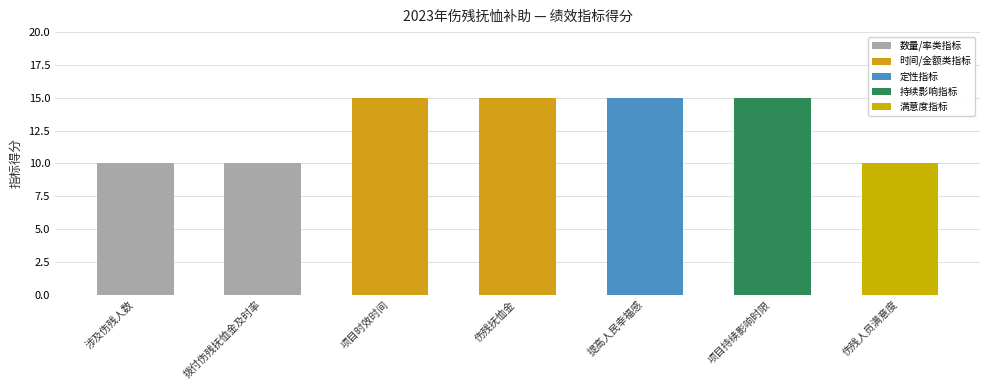

Reading right to left, what are all the values shown in this chart?

伤残人员满意度=10	项目持续影响时限=15	提高人民幸福感=15	伤残抚恤金=15	项目时效时间=15	拨付伤残抚恤金及时率=10	涉及伤残人数=10